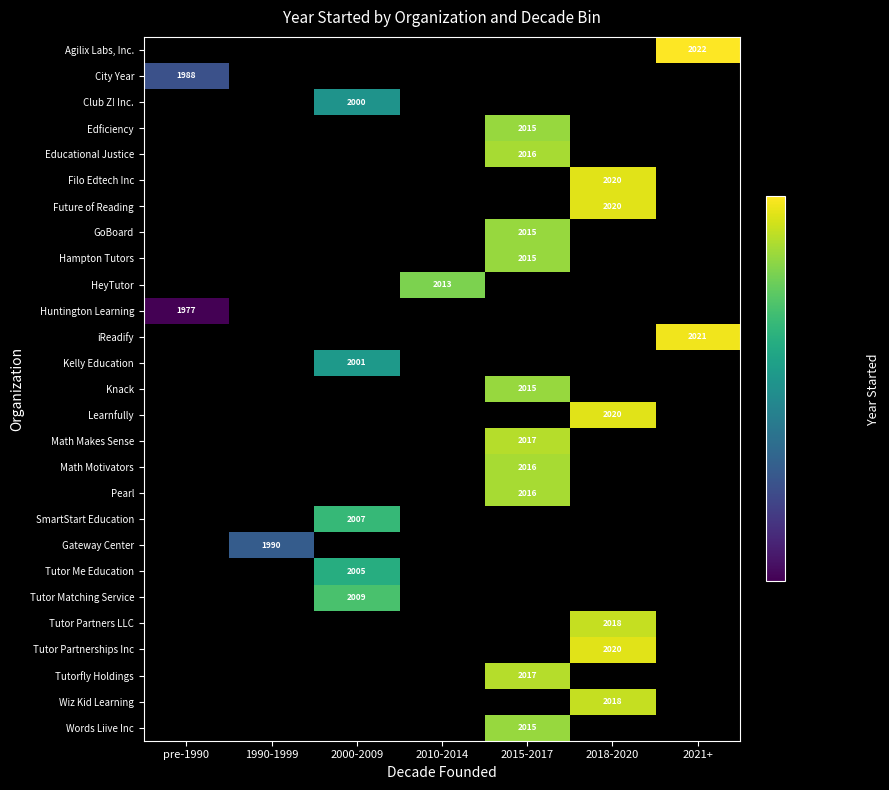

Which category has the highest value across all series?

2021+